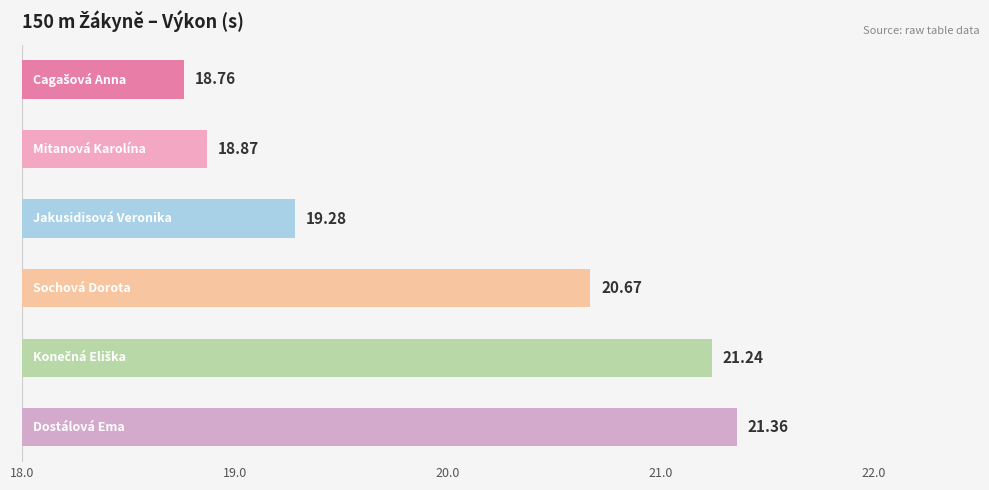

Between 22.0 and 21.0, which is larger?

22.0